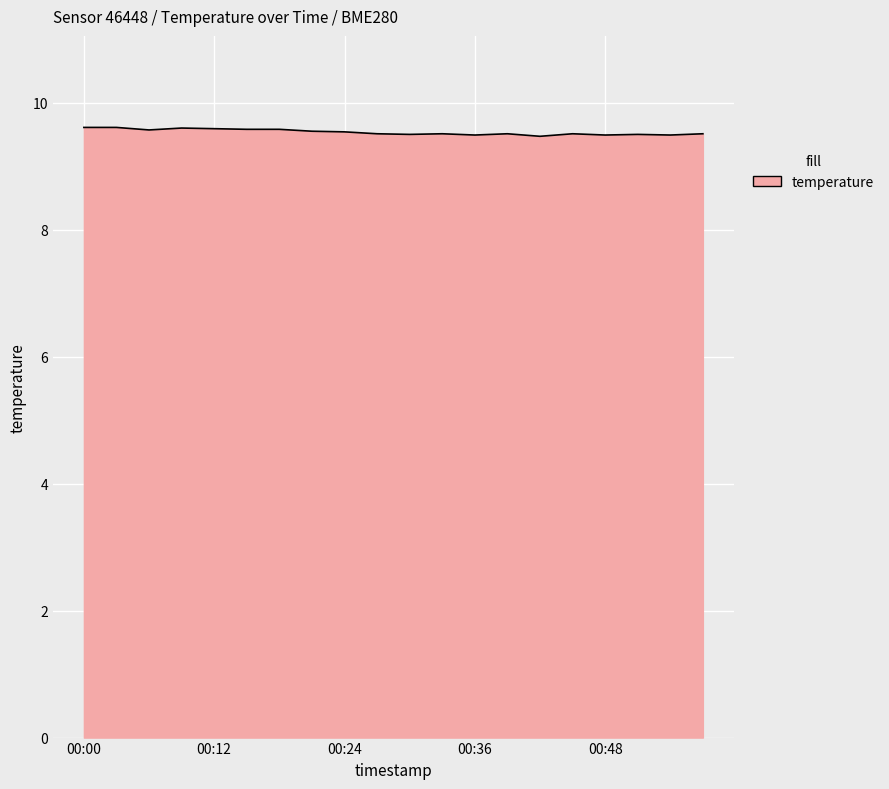

How many distinct data groups are displayed?

1